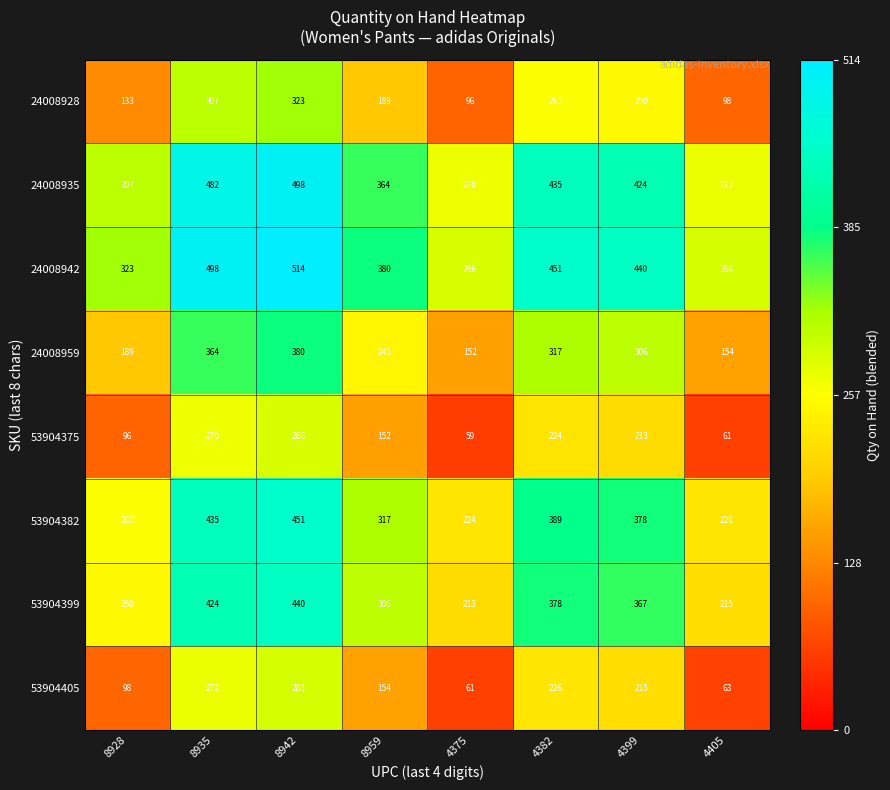

Where is 24008959 nearest to the value 266?

8959